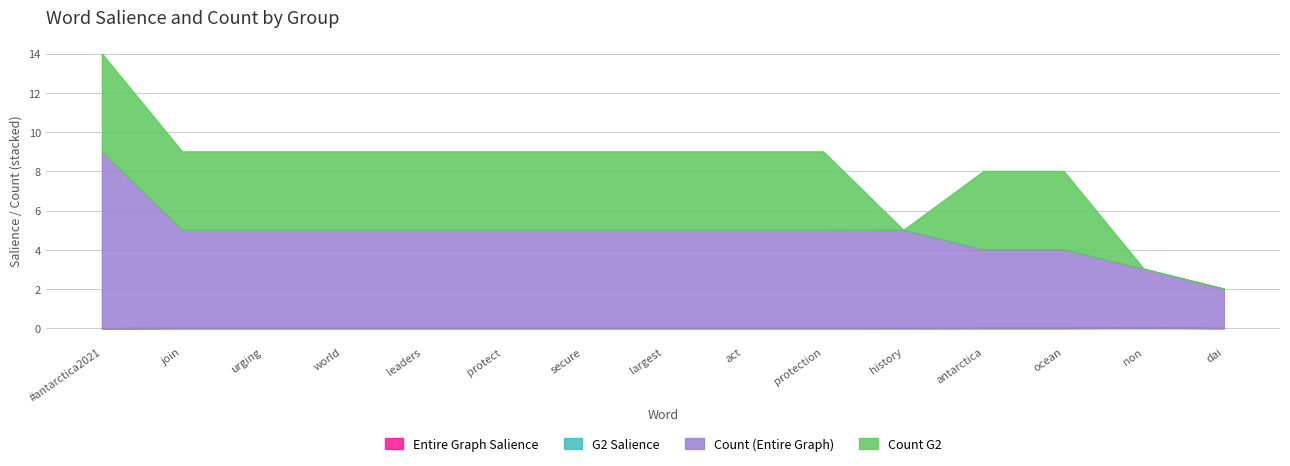

The value of Entire Graph Salience at history is 0.0. True or false?

False